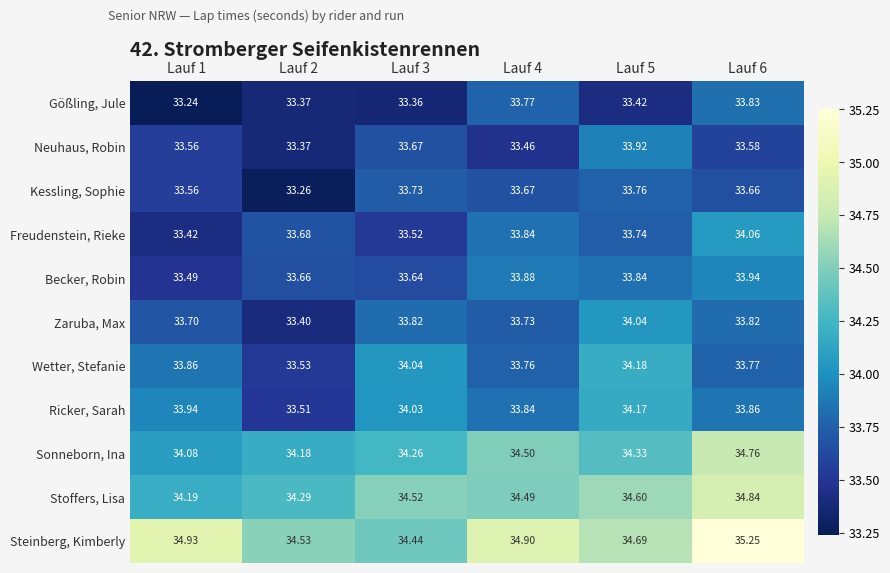

What is the spread (max minus min) of values at Lauf 5?

1.3